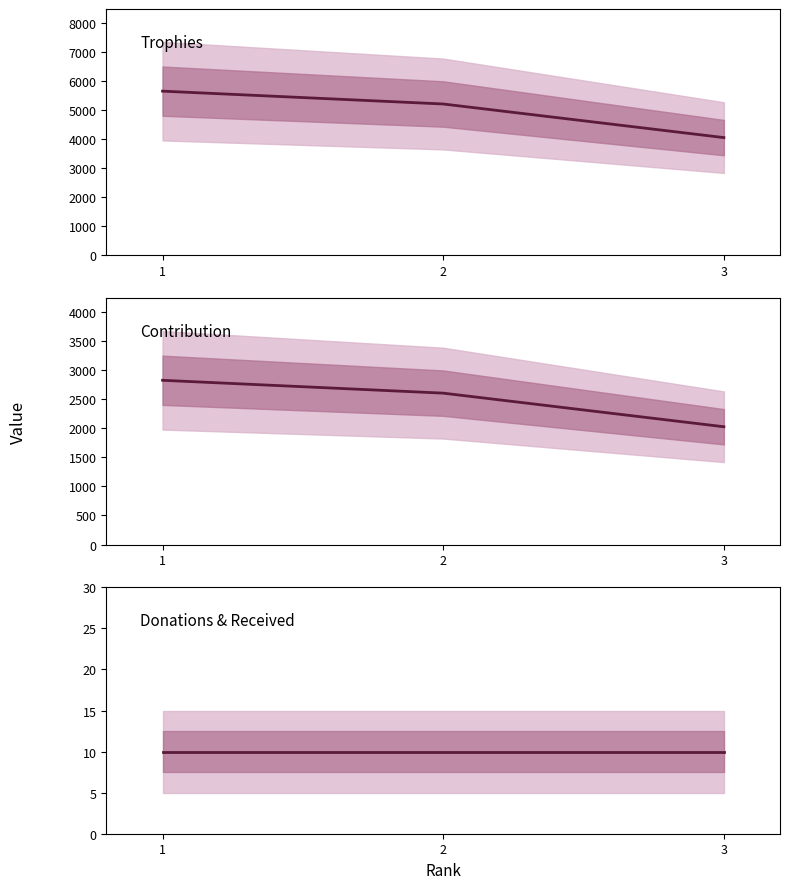

What is the sum of all Donations values?

30